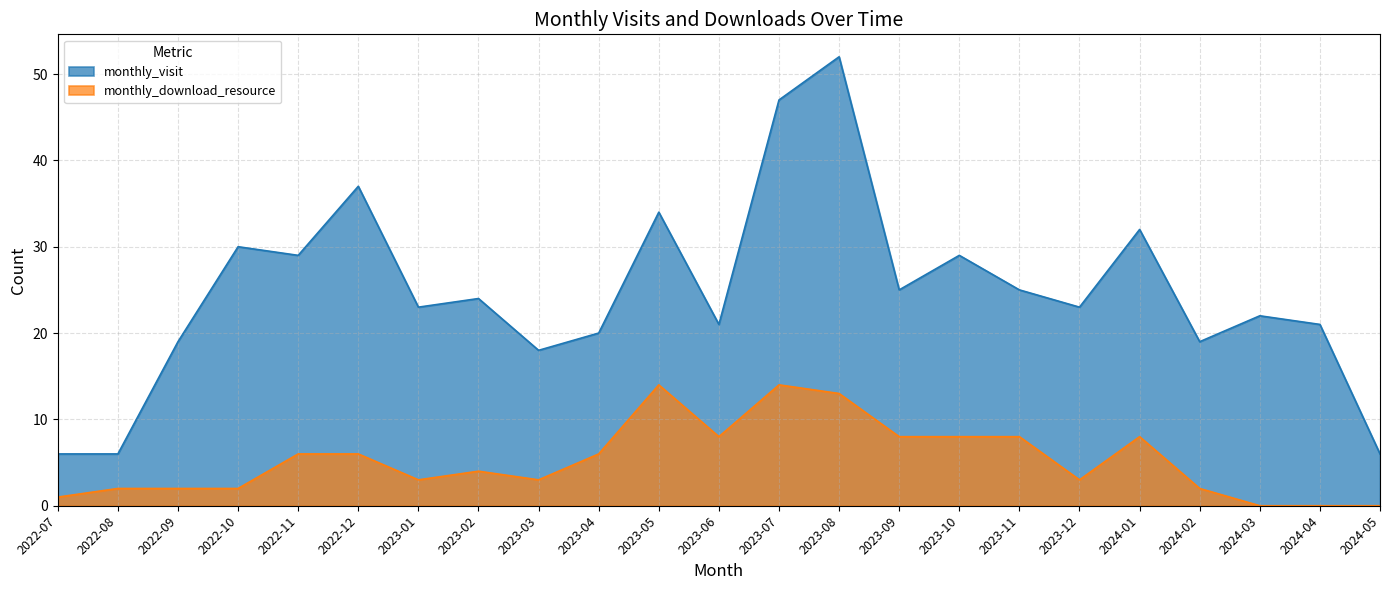

True or false: monthly_download_resource and monthly_visit cross at least once.

False